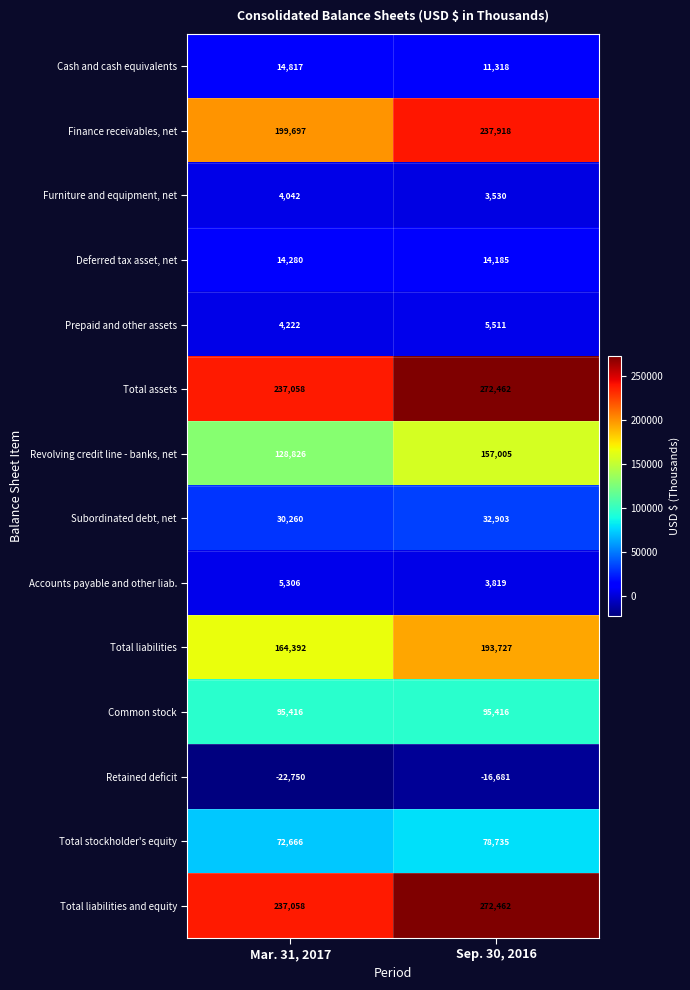

Reading right to left, extract all data points from this chart.

Cash and cash equivalents: Sep. 30, 2016=11318	Mar. 31, 2017=14817
Finance receivables, net: Sep. 30, 2016=237918	Mar. 31, 2017=199697
Furniture and equipment, net: Sep. 30, 2016=3530	Mar. 31, 2017=4042
Deferred tax asset, net: Sep. 30, 2016=14185	Mar. 31, 2017=14280
Prepaid and other assets: Sep. 30, 2016=5511	Mar. 31, 2017=4222
Total assets: Sep. 30, 2016=272462	Mar. 31, 2017=237058
Revolving credit line - banks, net: Sep. 30, 2016=157005	Mar. 31, 2017=128826
Subordinated debt, net: Sep. 30, 2016=32903	Mar. 31, 2017=30260
Accounts payable and other liab.: Sep. 30, 2016=3819	Mar. 31, 2017=5306
Total liabilities: Sep. 30, 2016=193727	Mar. 31, 2017=164392
Common stock: Sep. 30, 2016=95416	Mar. 31, 2017=95416
Retained deficit: Sep. 30, 2016=-16681	Mar. 31, 2017=-22750
Total stockholder's equity: Sep. 30, 2016=78735	Mar. 31, 2017=72666
Total liabilities and equity: Sep. 30, 2016=272462	Mar. 31, 2017=237058